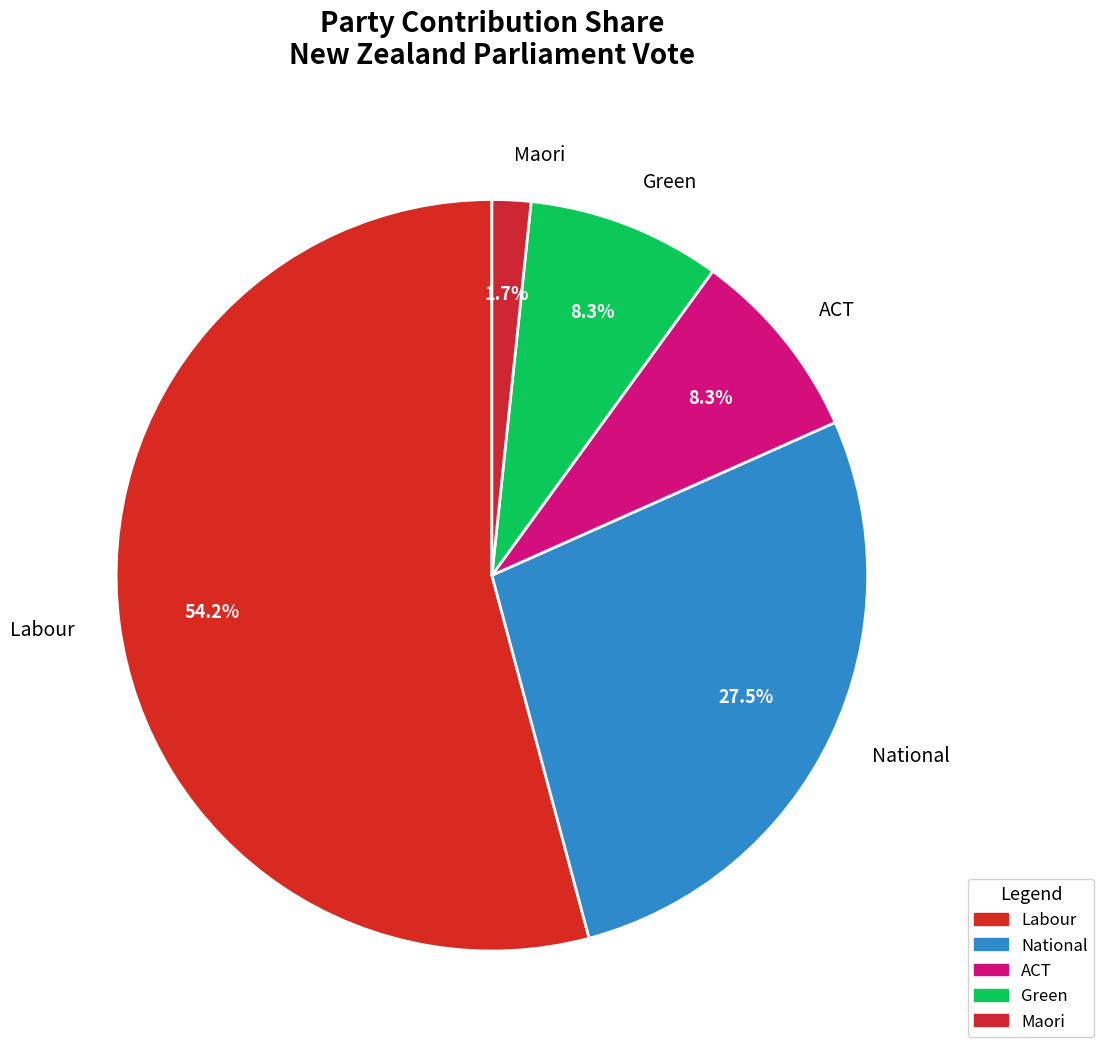

How many slices are in this pie chart?

5